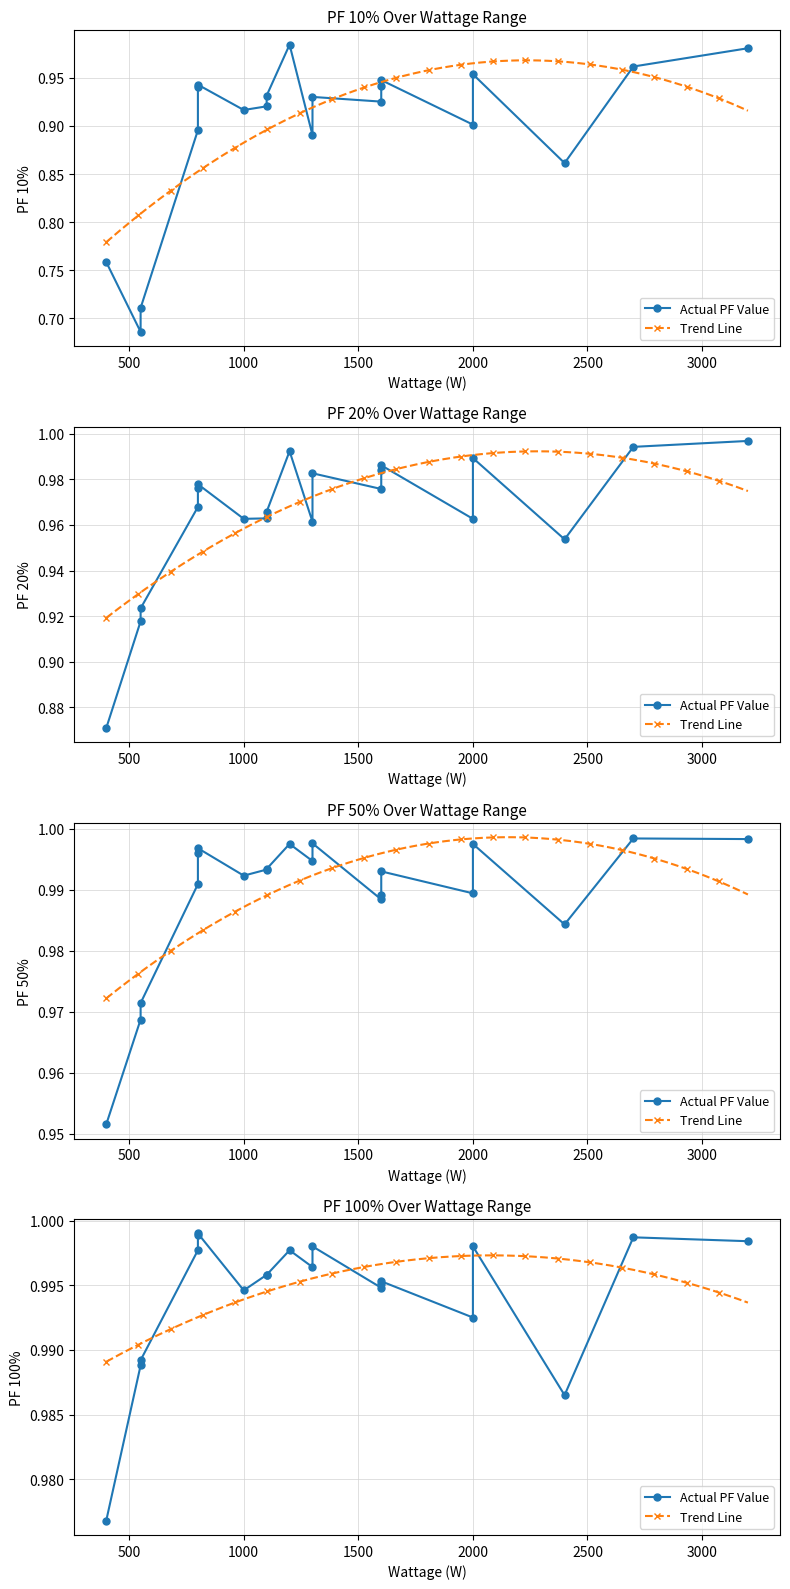

True or false: PF 20% and PF 10% intersect in this chart.

False